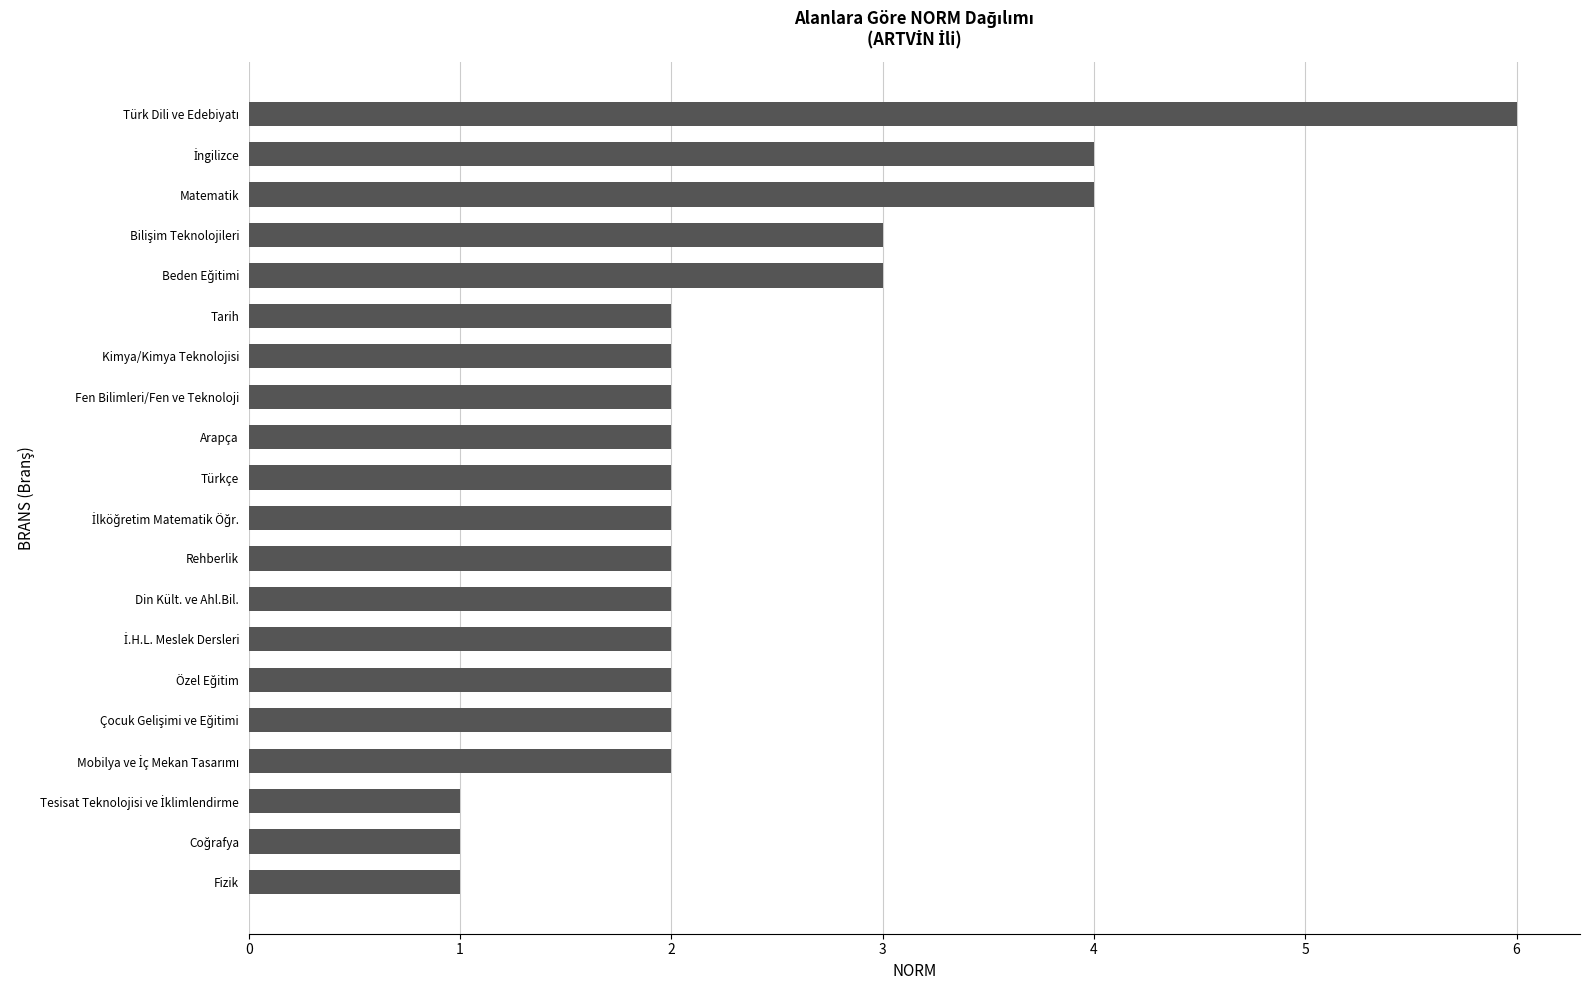

The value at Din Kült. ve Ahl.Bil. is 1. True or false?

False